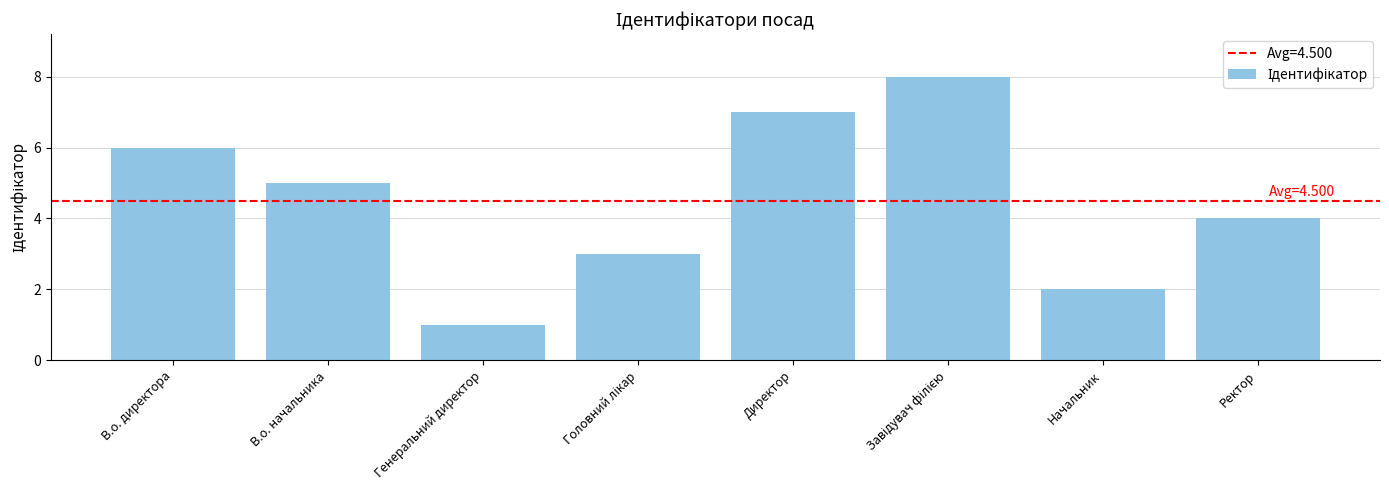

True or false: the data shows 3 at Начальник.

False